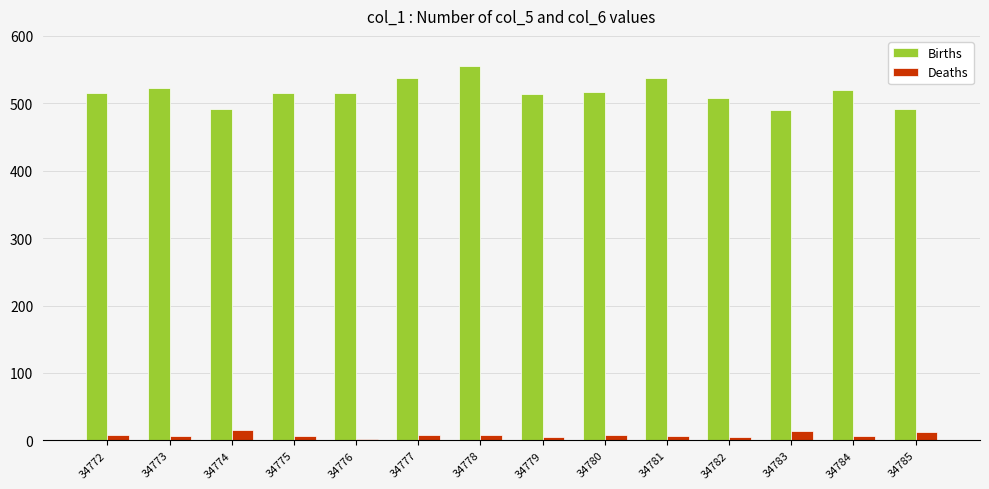

Is it true that Deaths equals 7 at 34773?

True